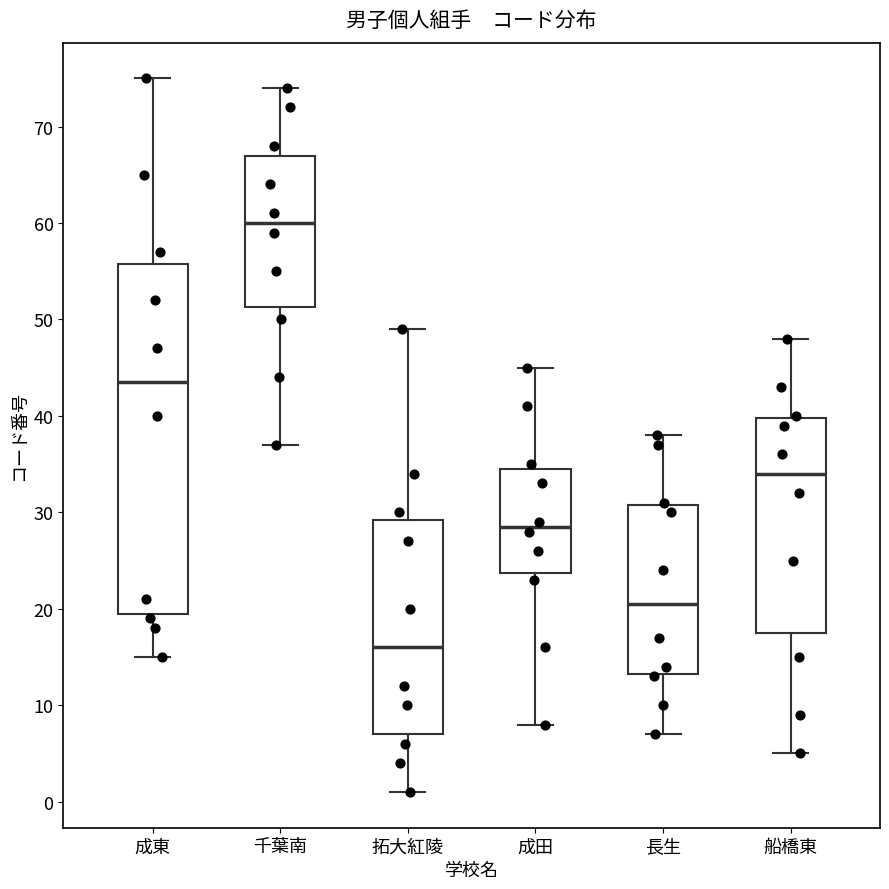

Reading left to right, transcribe this box plot: for each box, give where its median line is, the range the box spans, and where its two whiskers end, as read against the y-axis. The values are not printed on the chart, so give them approximately, as read against the axis.

成東: median 44, box 20 to 56, whiskers 15 to 75
千葉南: median 60, box 51 to 67, whiskers 37 to 74
拓大紅陵: median 16, box 7 to 29, whiskers 1 to 49
成田: median 29, box 24 to 35, whiskers 8 to 45
長生: median 21, box 13 to 31, whiskers 7 to 38
船橋東: median 34, box 18 to 40, whiskers 5 to 48